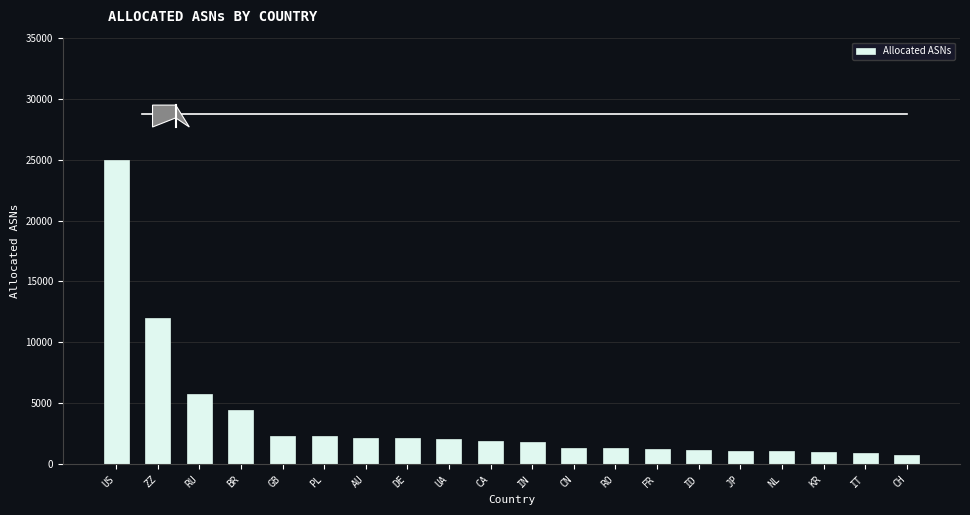

What is the maximum value shown in the chart?

24973